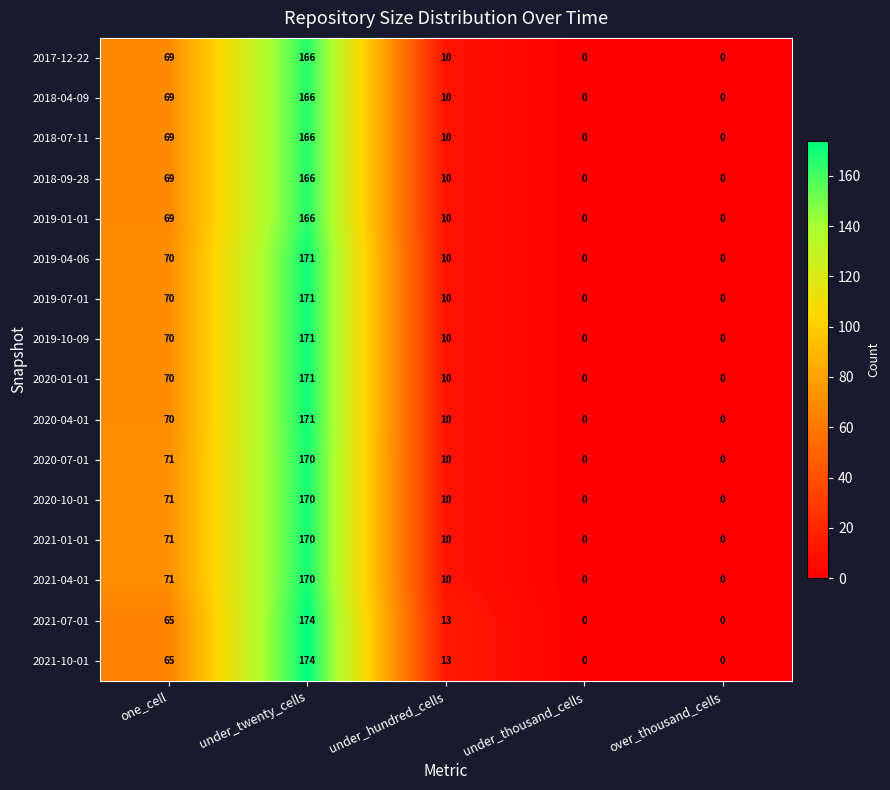

What is the difference between the highest and lowest values at under_hundred_cells?

3